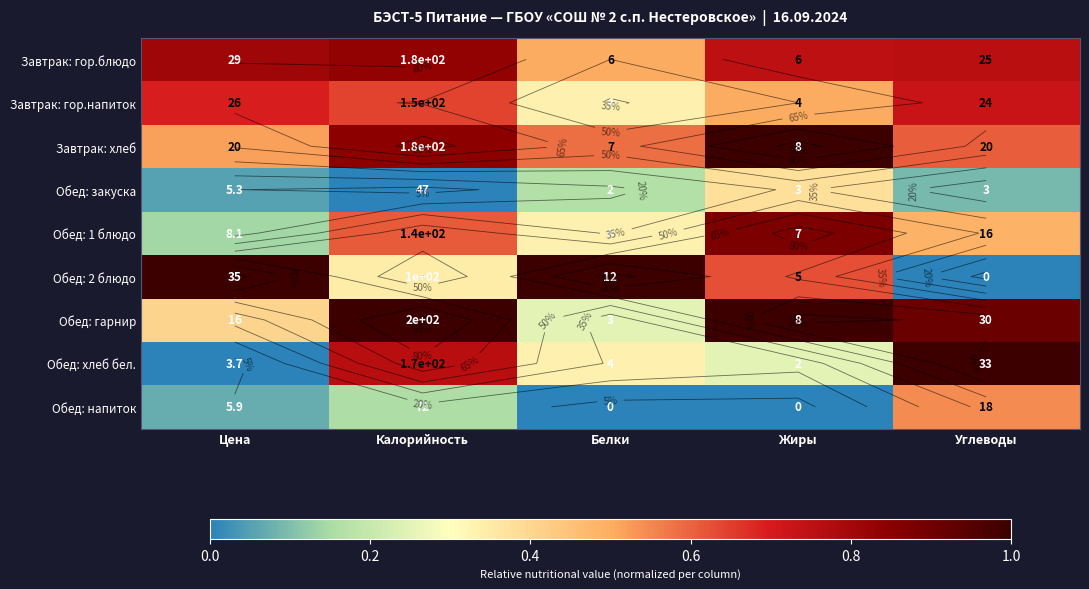

Is it true that Обед: хлеб бел. equals 0.2 at Жиры?

True